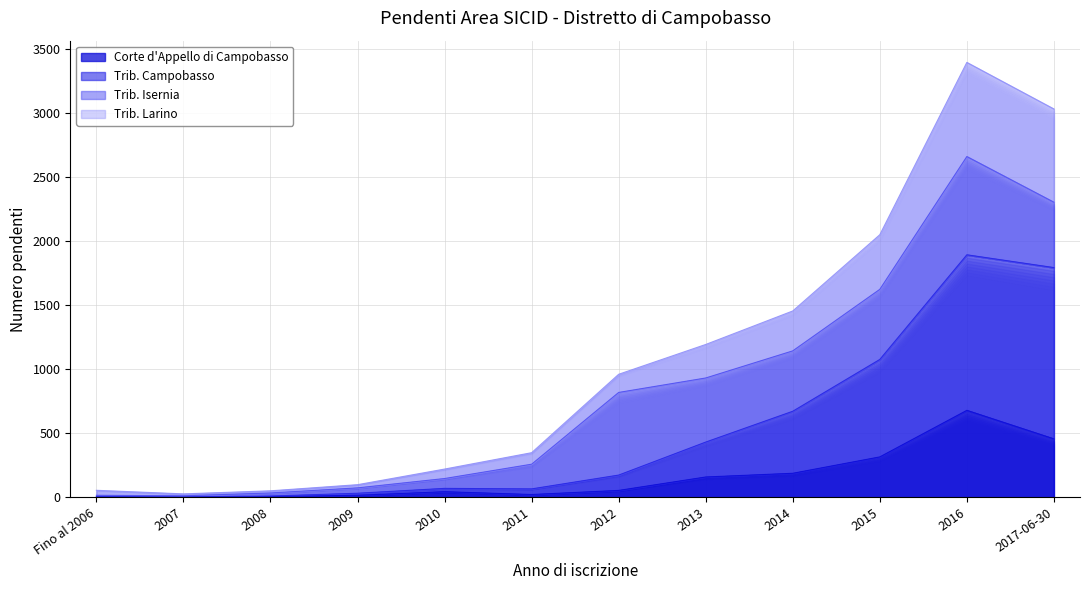

Is the value of Trib. Larino at Fino al 2006 greater than the value of Corte d'Appello di Campobasso at 2007?

Yes